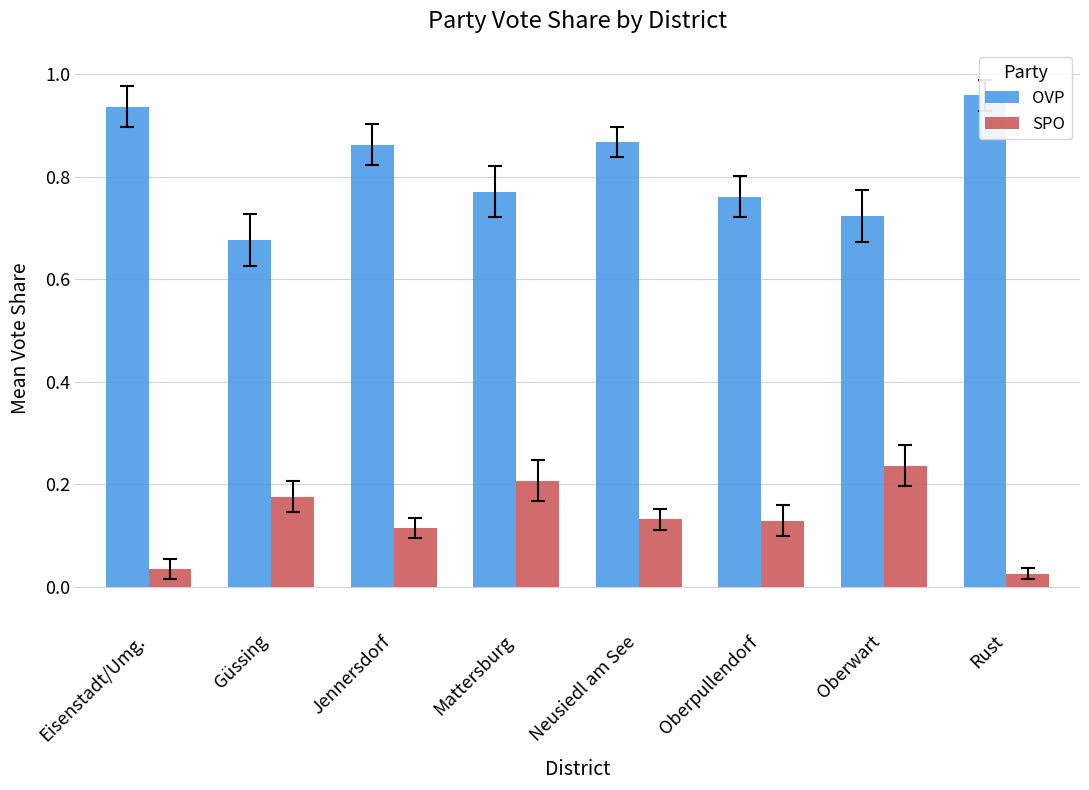

The OVP series shows 0.9 at Eisenstadt/Umg.. True or false?

True